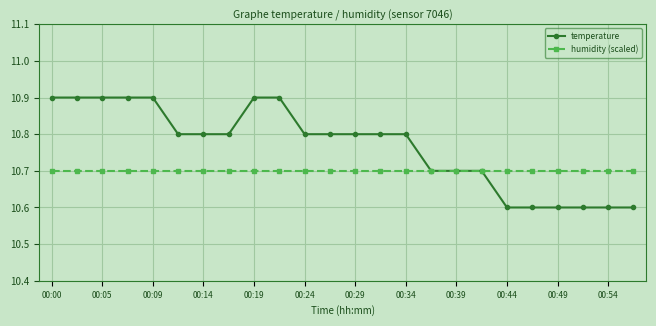

How many lines are shown in the chart?

2